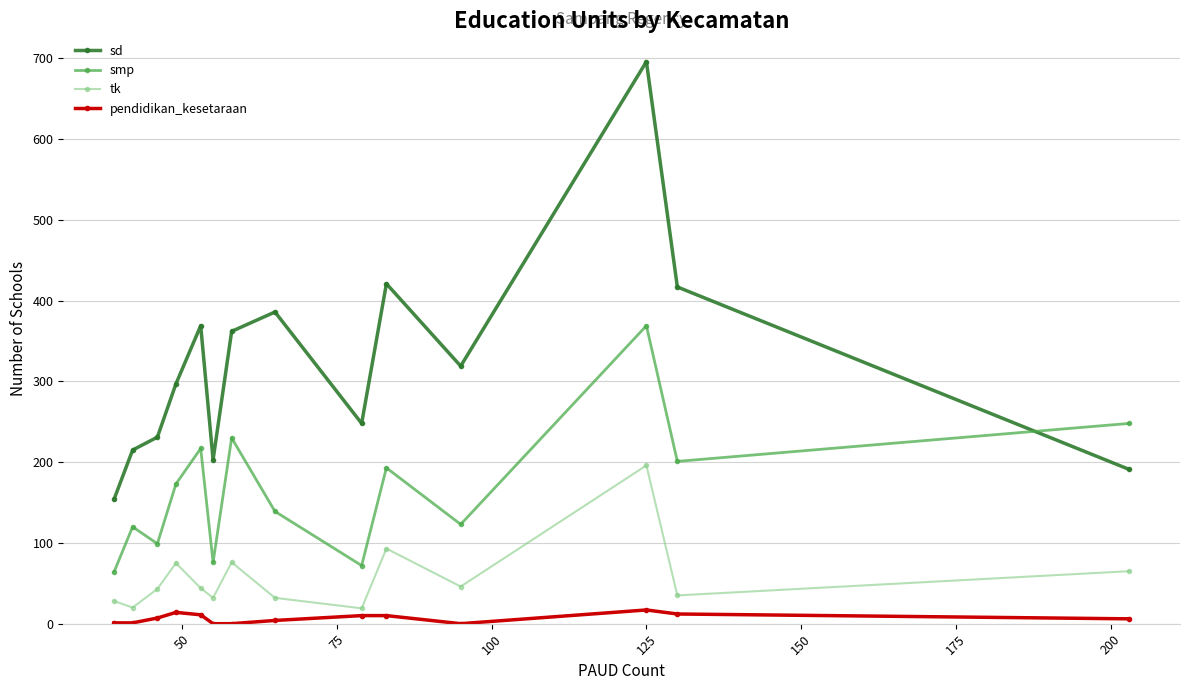

Which series has the largest range (max minus min)?

sd